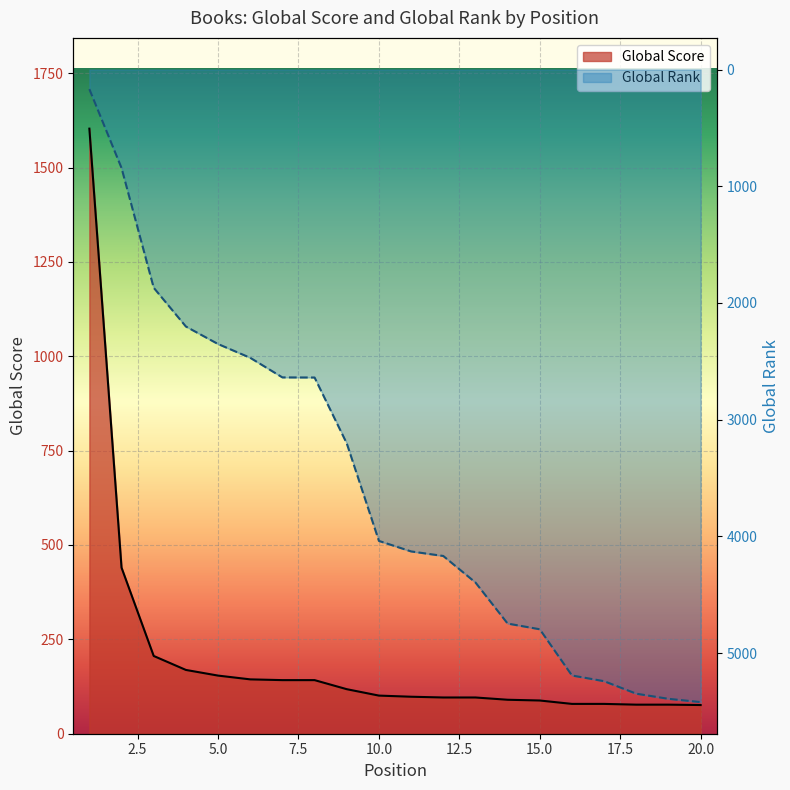

What is the value of the Global Score point at the 7th from the left?

142